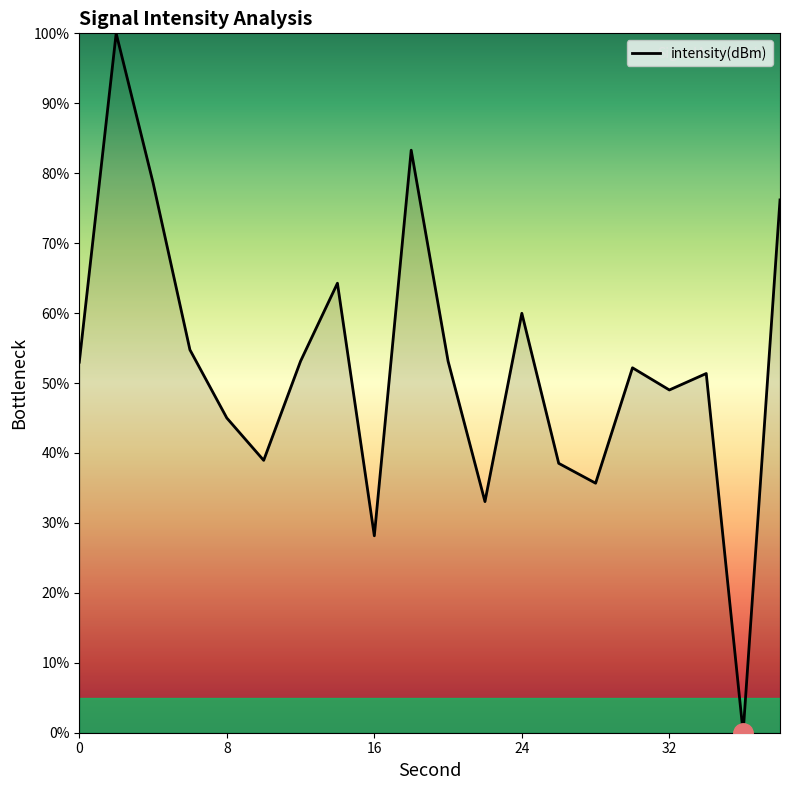

What is the maximum value shown in the chart?

100.0